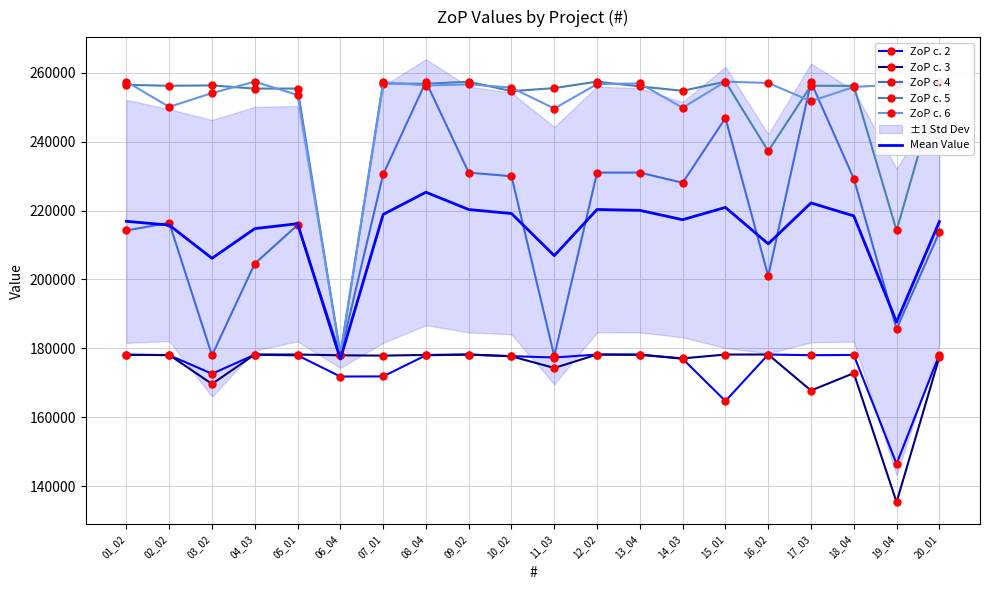

How many lines are shown in the chart?

6